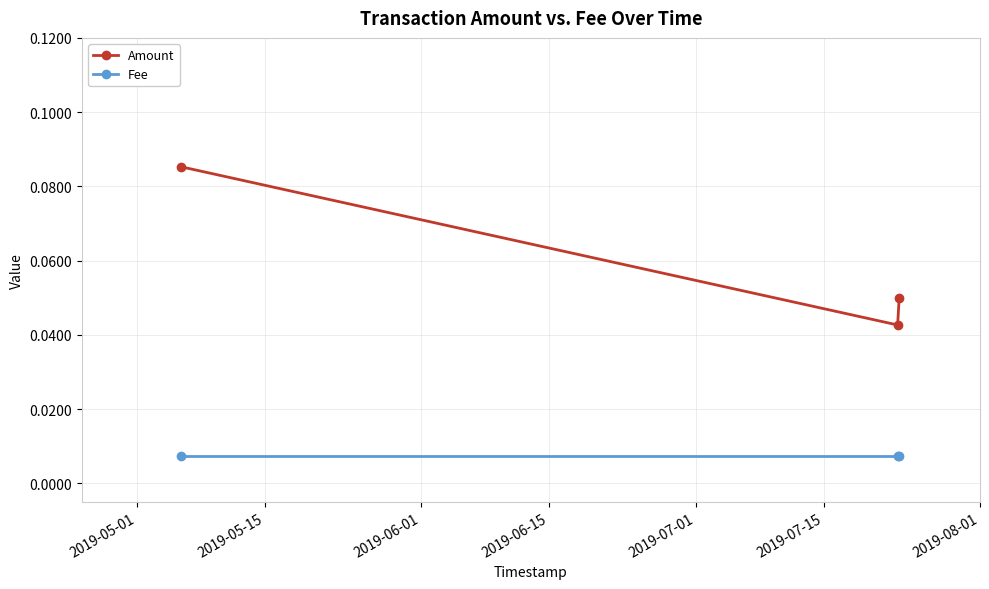

At how many categories does at least one series exceed 0?

3